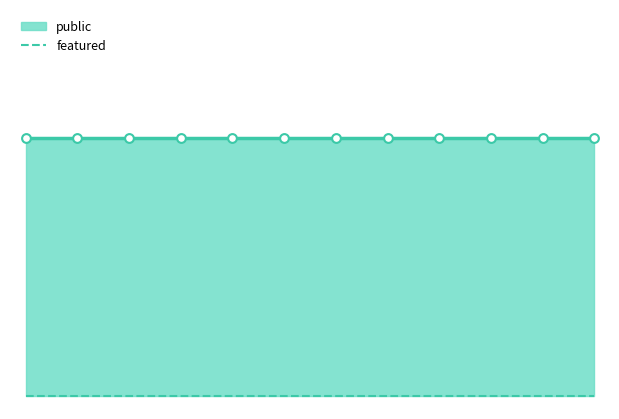

Which series reaches the maximum Y coordinate?

public